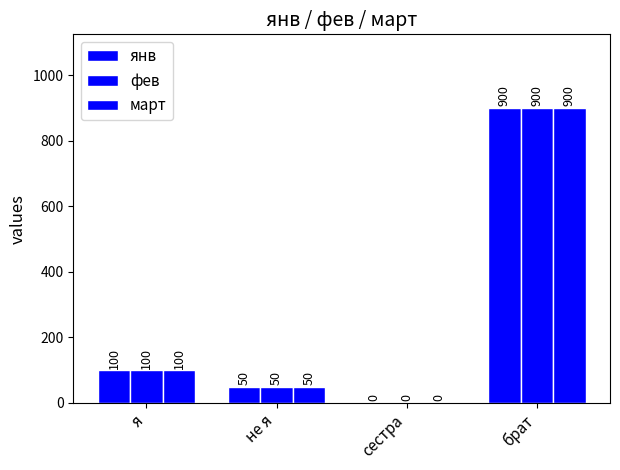

List the series in order of their peak value, highest first.

янв, фев, март